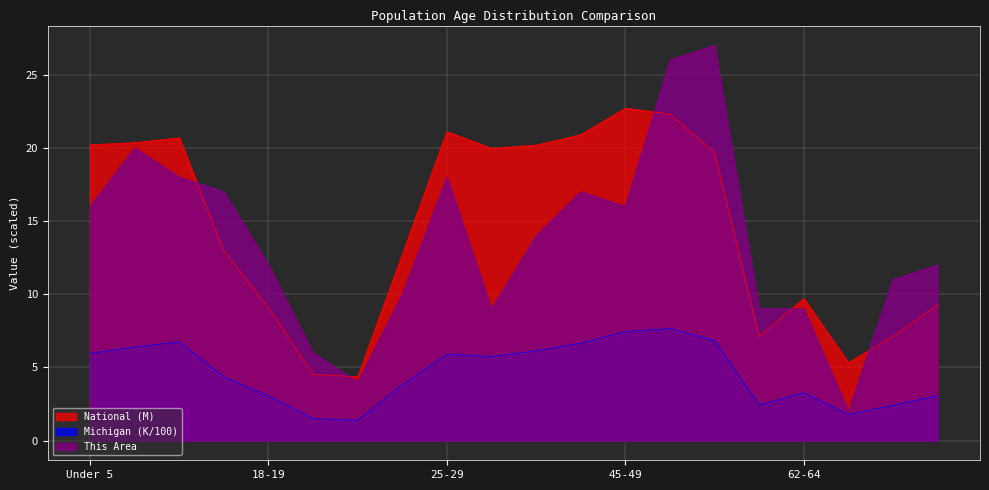

Is the value of This Area at 50-54 greater than the value of National at 55-59?

Yes